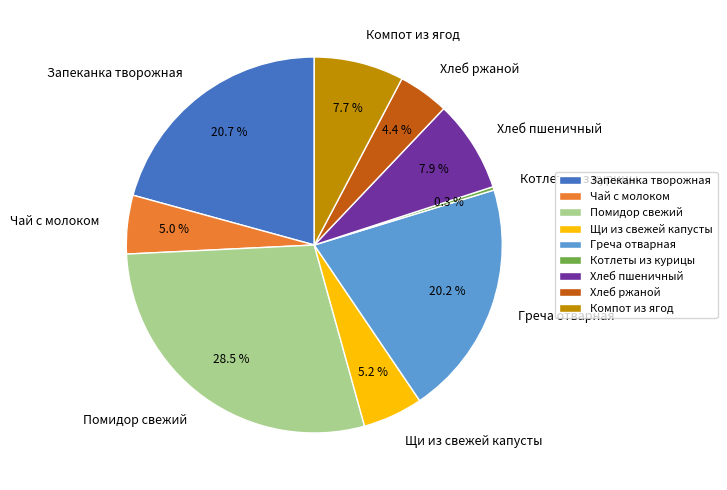

How much of the chart is everything except Запеканка творожная?

79.3%